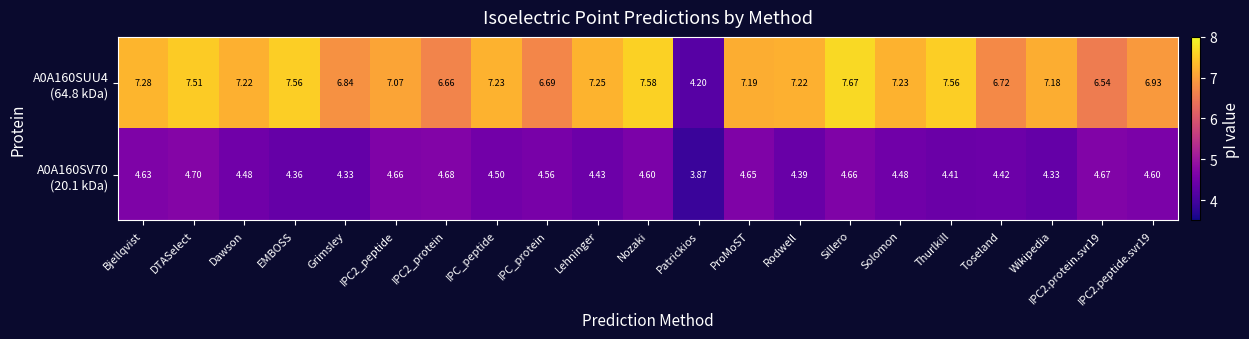

At which category is the sum across all series the highest?

Sillero